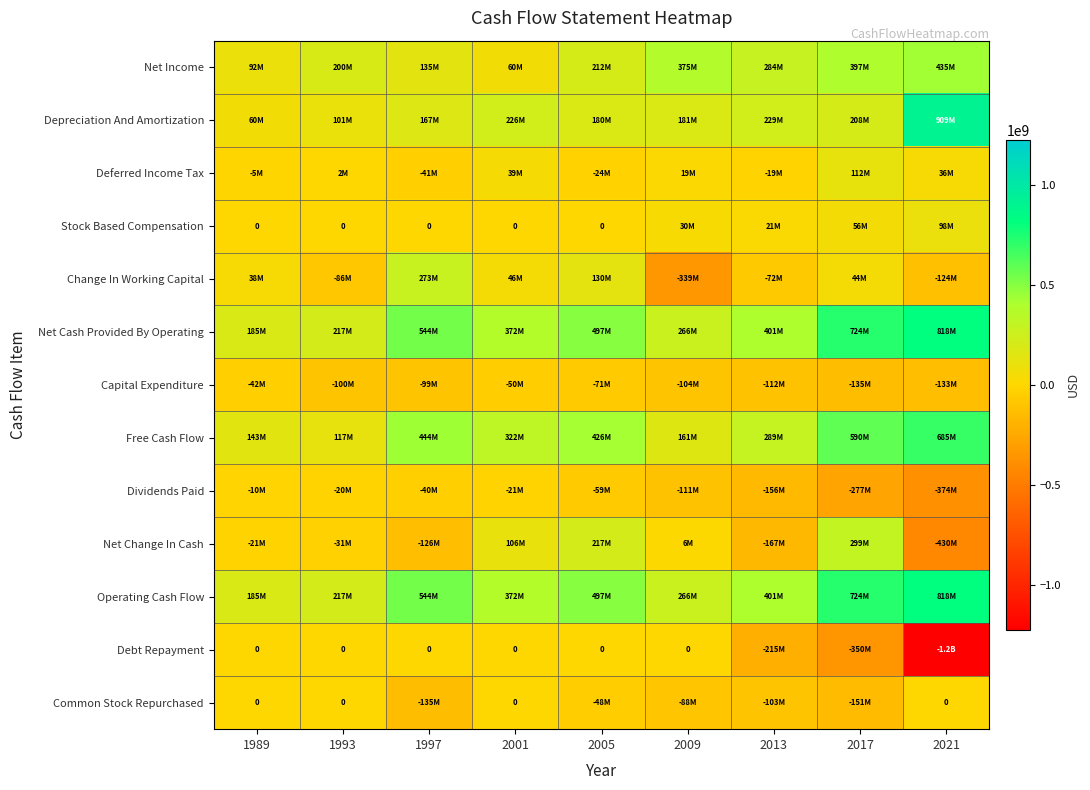

Is it true that Net Change In Cash equals -430500000 at 2021?

True